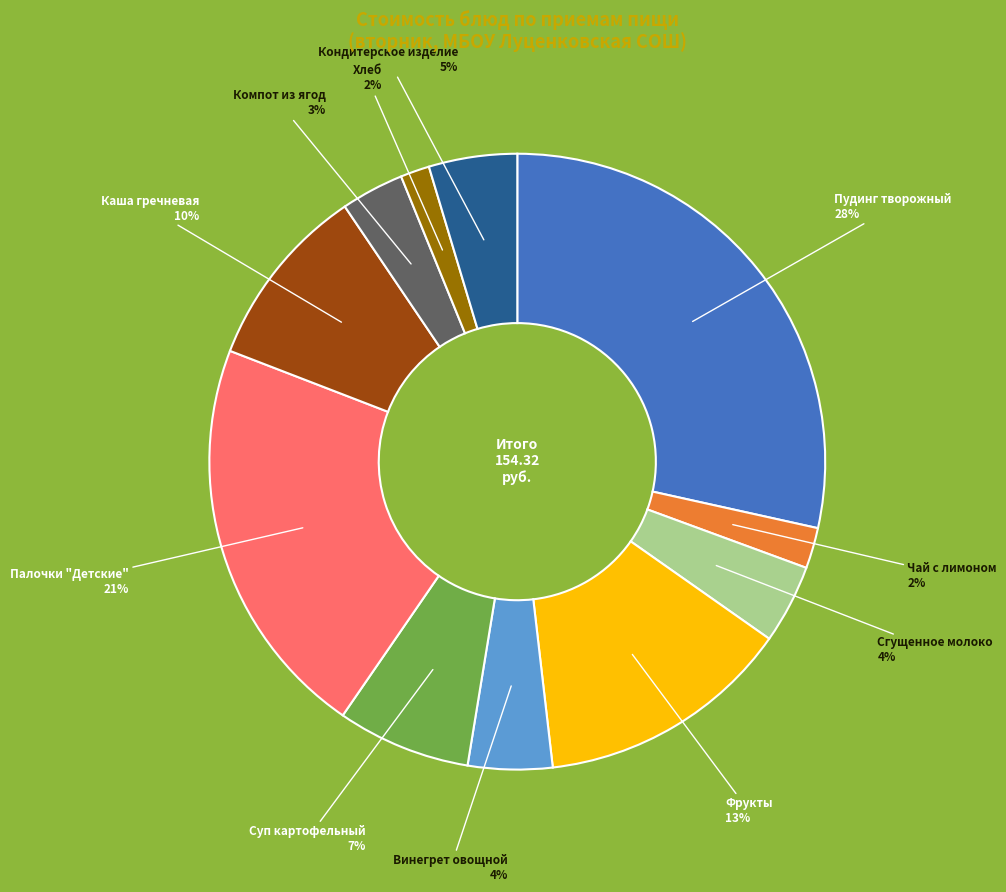

Count the number of slices in the pie.

11